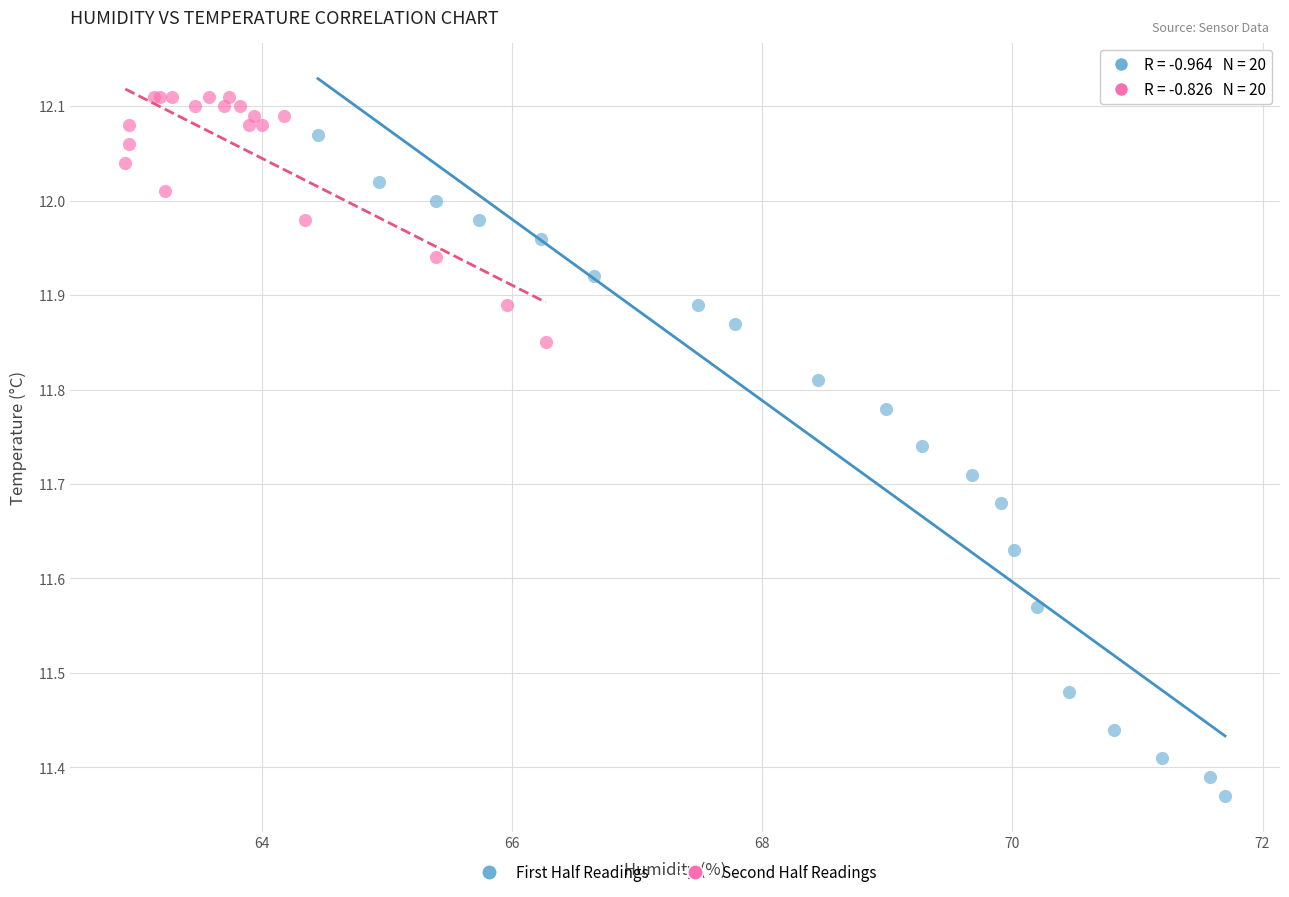

Which series contains the lowest Y value?

First Half Readings